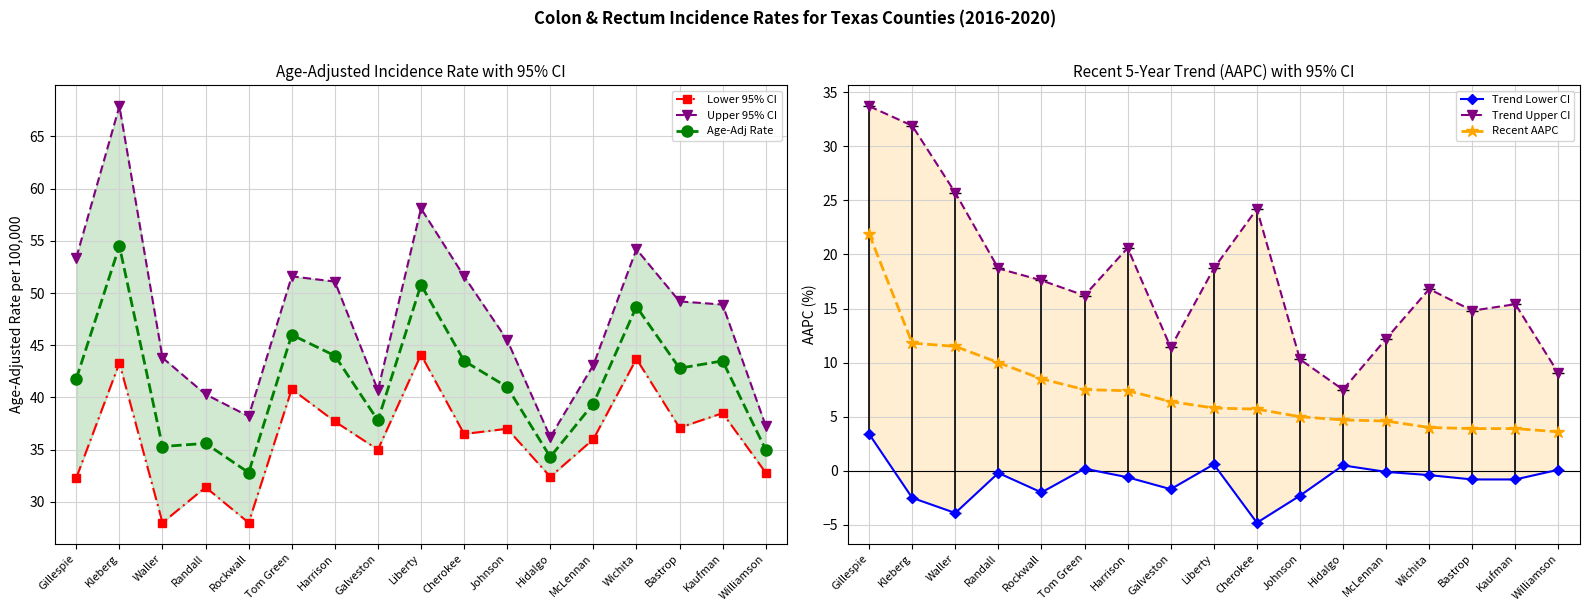

Reading left to right, what are all the values shown in this chart?

Lower 95% CI: Gillespie=32.3	Kleberg=43.3	Waller=28.0	Randall=31.4	Rockwall=28.0	Tom Green=40.8	Harrison=37.7	Galveston=35.0	Liberty=44.1	Cherokee=36.5	Johnson=37.0	Hidalgo=32.4	McLennan=36.0	Wichita=43.7	Bastrop=37.1	Kaufman=38.5	Williamson=32.8
Upper 95% CI: Gillespie=53.4	Kleberg=67.9	Waller=43.8	Randall=40.3	Rockwall=38.2	Tom Green=51.6	Harrison=51.1	Galveston=40.7	Liberty=58.1	Cherokee=51.6	Johnson=45.5	Hidalgo=36.2	McLennan=43.1	Wichita=54.2	Bastrop=49.2	Kaufman=48.9	Williamson=37.3
Age-Adj Rate: Gillespie=41.8	Kleberg=54.5	Waller=35.3	Randall=35.6	Rockwall=32.8	Tom Green=46.0	Harrison=44.0	Galveston=37.8	Liberty=50.8	Cherokee=43.5	Johnson=41.0	Hidalgo=34.3	McLennan=39.4	Wichita=48.7	Bastrop=42.8	Kaufman=43.5	Williamson=35.0
Trend Lower CI: Gillespie=3.4	Kleberg=-2.5	Waller=-3.9	Randall=-0.2	Rockwall=-2.0	Tom Green=0.2	Harrison=-0.6	Galveston=-1.7	Liberty=0.6	Cherokee=-4.8	Johnson=-2.3	Hidalgo=0.5	McLennan=-0.1	Wichita=-0.4	Bastrop=-0.8	Kaufman=-0.8	Williamson=0.1
Trend Upper CI: Gillespie=33.7	Kleberg=31.9	Waller=25.7	Randall=18.7	Rockwall=17.6	Tom Green=16.2	Harrison=20.6	Galveston=11.4	Liberty=18.7	Cherokee=24.2	Johnson=10.3	Hidalgo=7.5	McLennan=12.2	Wichita=16.8	Bastrop=14.8	Kaufman=15.4	Williamson=9.0
Recent AAPC: Gillespie=21.9	Kleberg=11.8	Waller=11.5	Randall=10.0	Rockwall=8.5	Tom Green=7.5	Harrison=7.4	Galveston=6.4	Liberty=5.8	Cherokee=5.7	Johnson=5.0	Hidalgo=4.7	McLennan=4.6	Wichita=4.0	Bastrop=3.9	Kaufman=3.9	Williamson=3.6